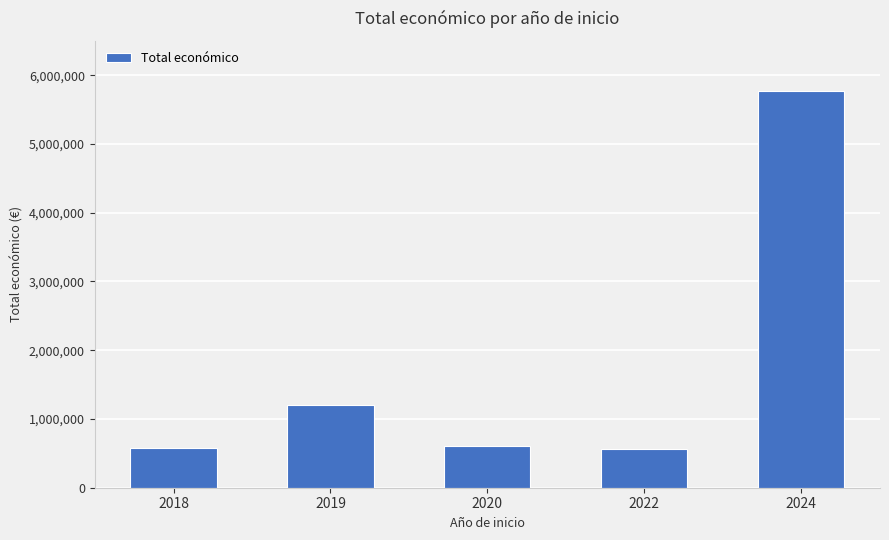

What is the change in value from 2019 to 2020?

-596183